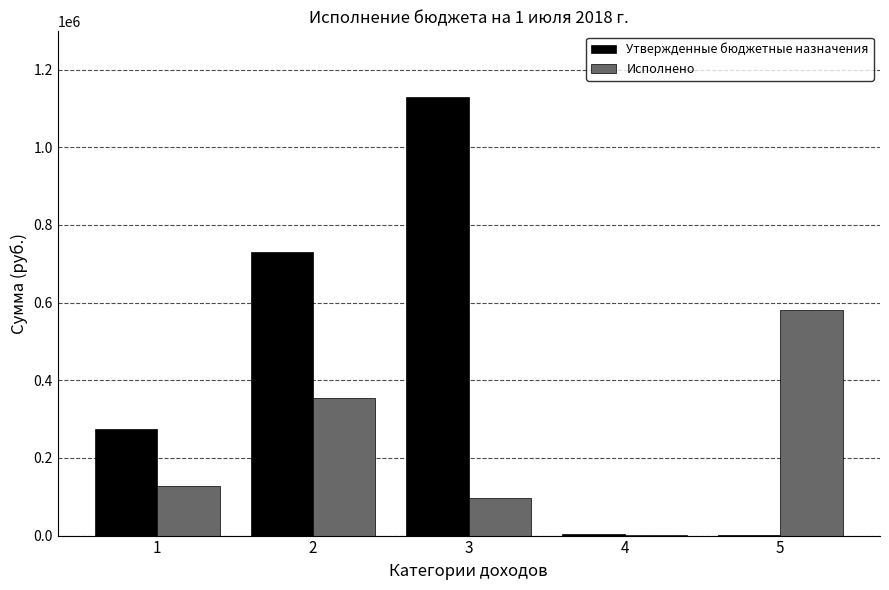

What is the sum of the Исполнено values at 1 and 2?

480273.4